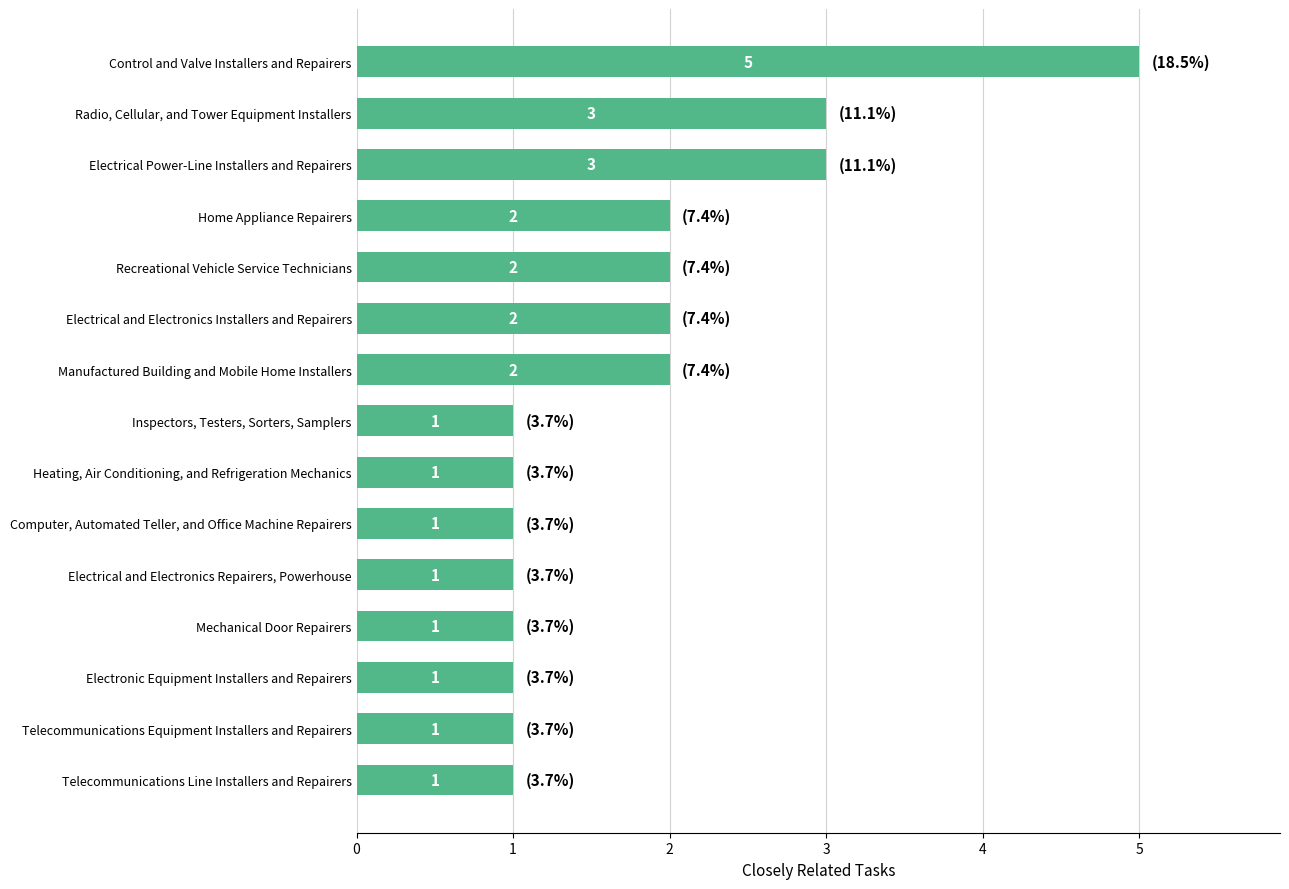

Which category has the highest value across all series?

Control and Valve Installers and Repairers